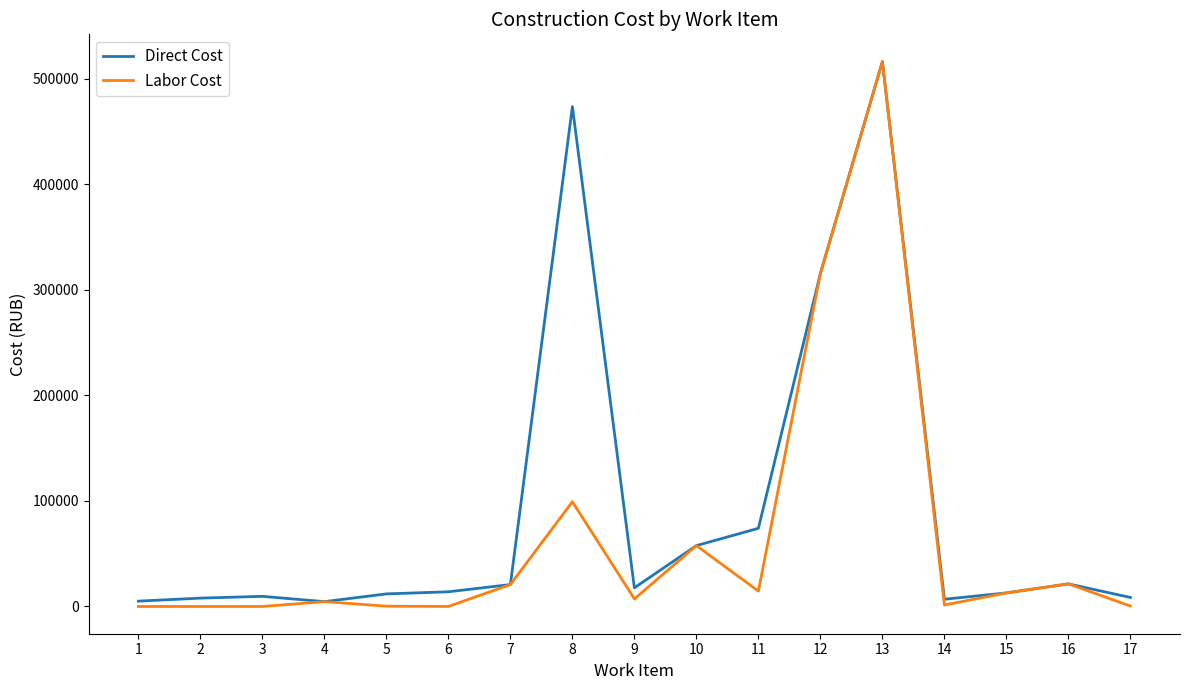

At which label does Direct Cost first exceed 13929?

6